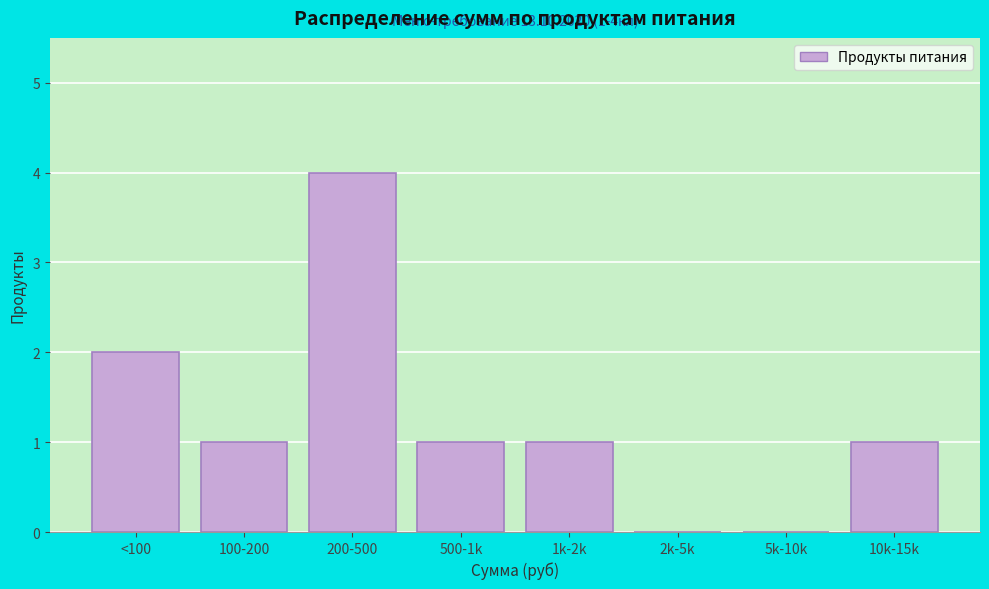

Reading right to left, what are all the values shown in this chart?

10k-15k=1	5k-10k=0	2k-5k=0	1k-2k=1	500-1k=1	200-500=4	100-200=1	<100=2